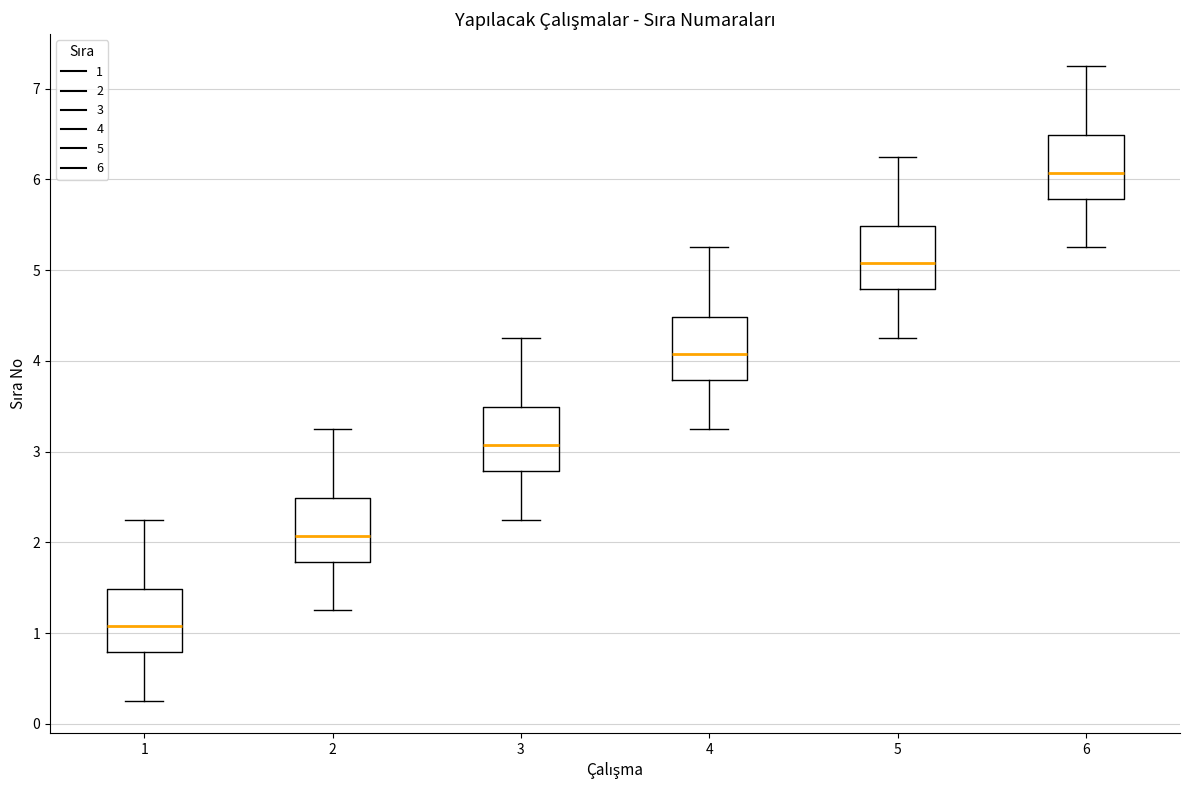

Reading left to right, read every box against the y-axis: the position of its median line, the range the box covers, and the ends of its whiskers. The values are not printed on the chart, so give them approximately, as read against the axis.

1: median 1.1, box 0.8 to 1.5, whiskers 0.3 to 2.3
2: median 2.1, box 1.8 to 2.5, whiskers 1.3 to 3.3
3: median 3.1, box 2.8 to 3.5, whiskers 2.3 to 4.3
4: median 4.1, box 3.8 to 4.5, whiskers 3.3 to 5.3
5: median 5.1, box 4.8 to 5.5, whiskers 4.3 to 6.3
6: median 6.1, box 5.8 to 6.5, whiskers 5.3 to 7.3